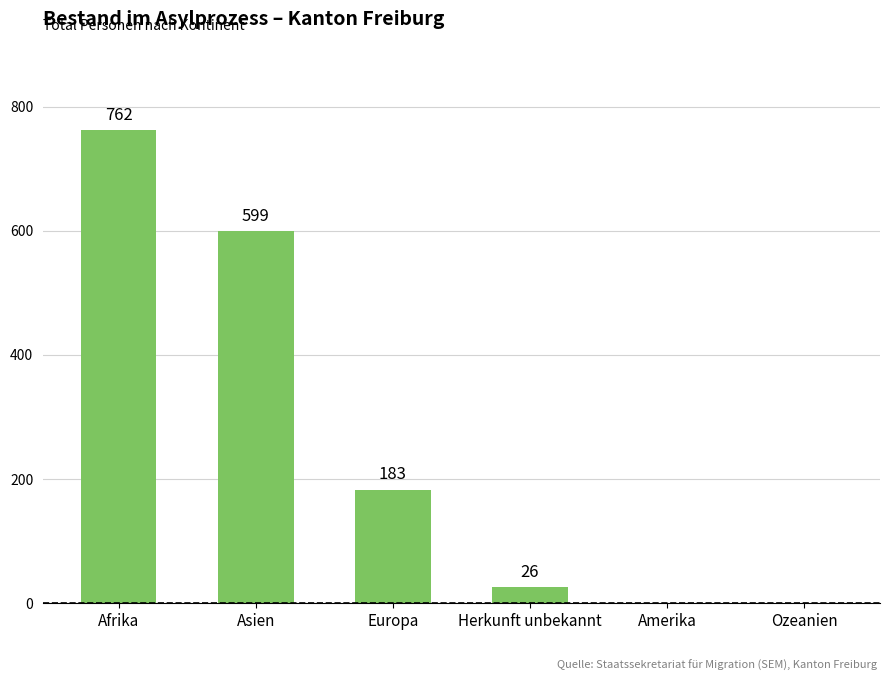

The value at Asien is 599. True or false?

True